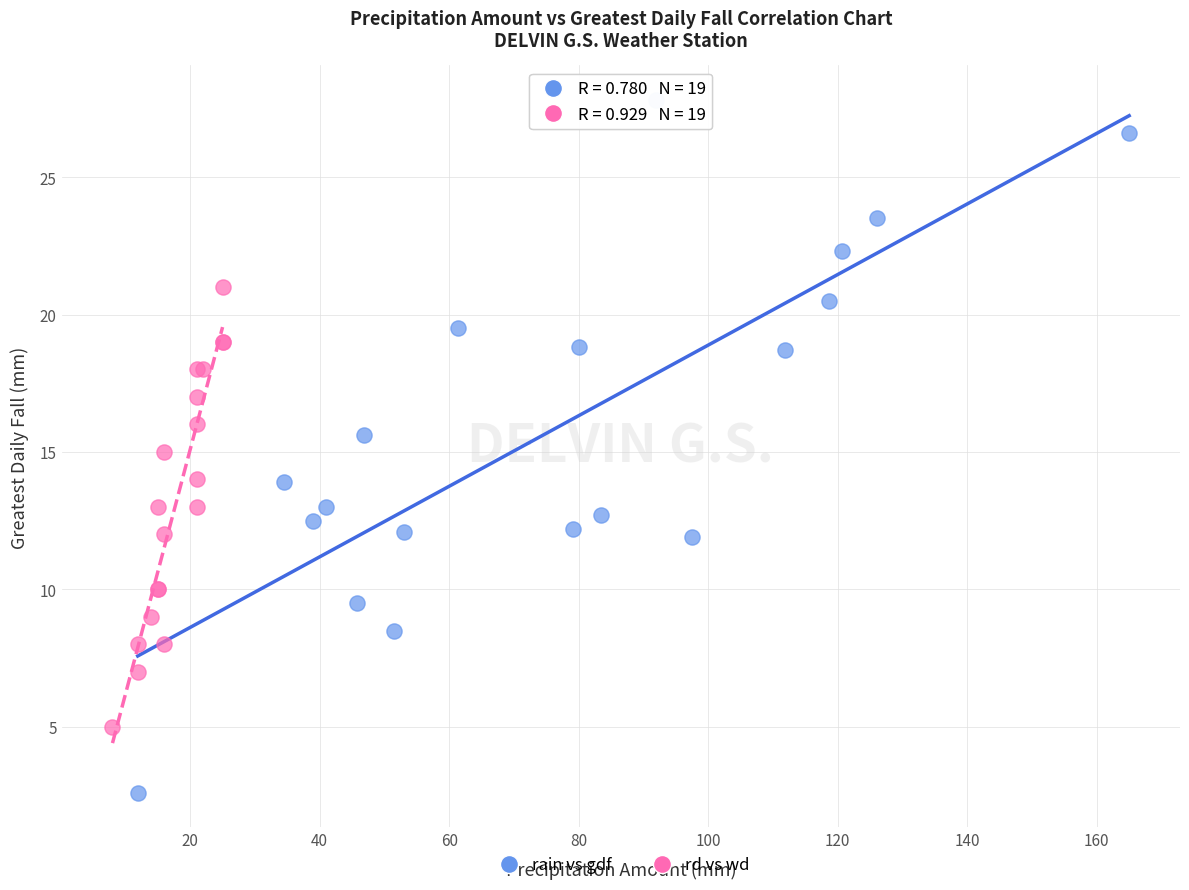

Which series contains the highest Y value?

rain vs gdf